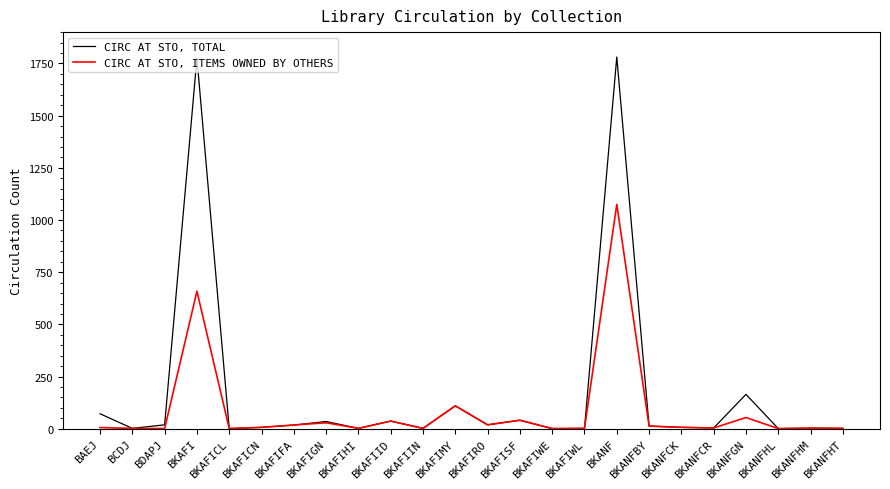

Which series has the largest range (max minus min)?

CIRC AT STO, TOTAL